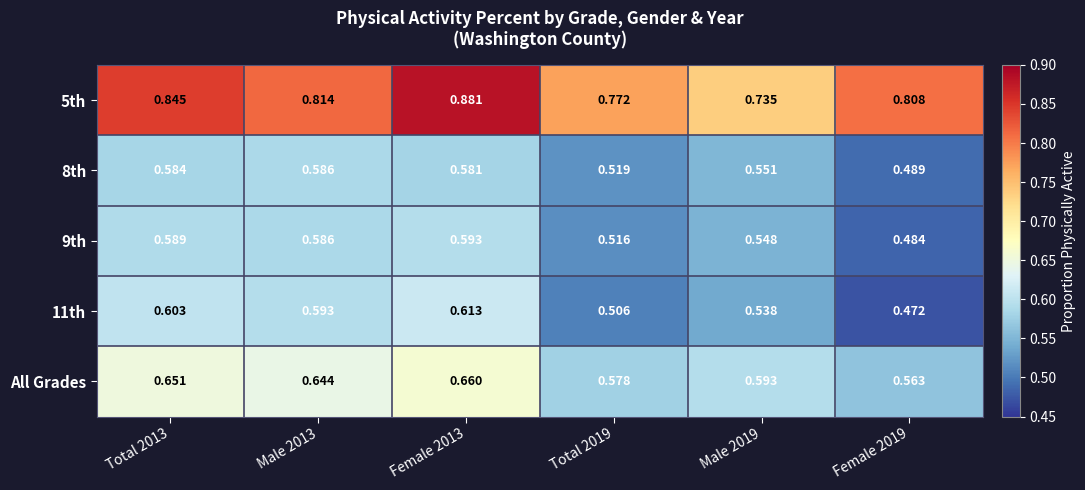

Is the value of 8th at Female 2019 greater than the value of 11th at Male 2013?

No